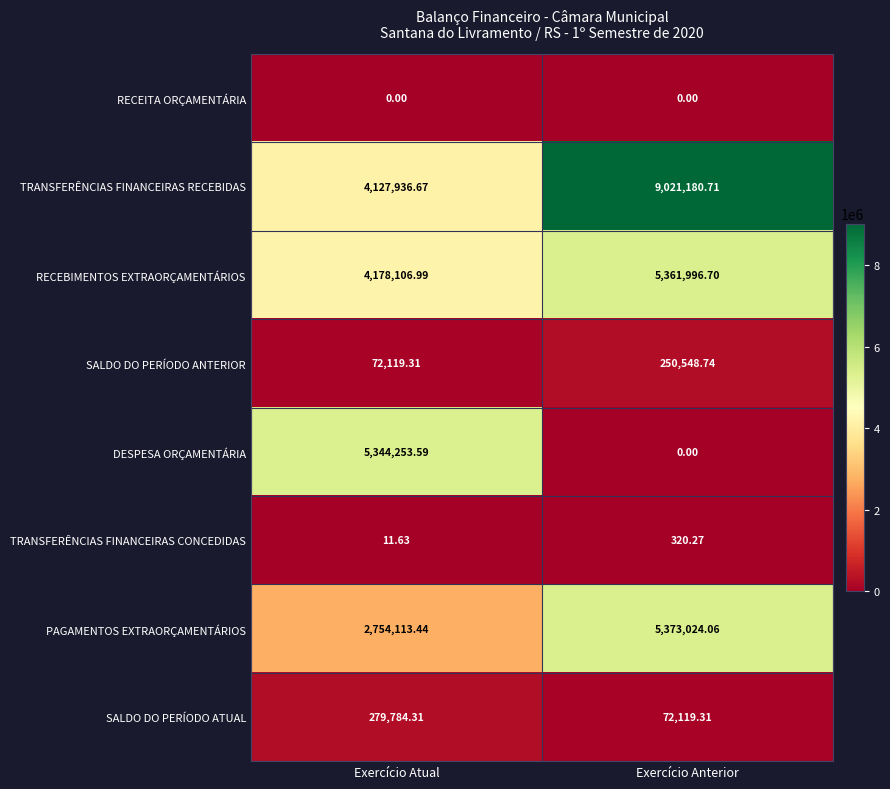

Is the value of SALDO DO PERÍODO ANTERIOR at Exercício Anterior greater than the value of SALDO DO PERÍODO ATUAL at Exercício Atual?

No